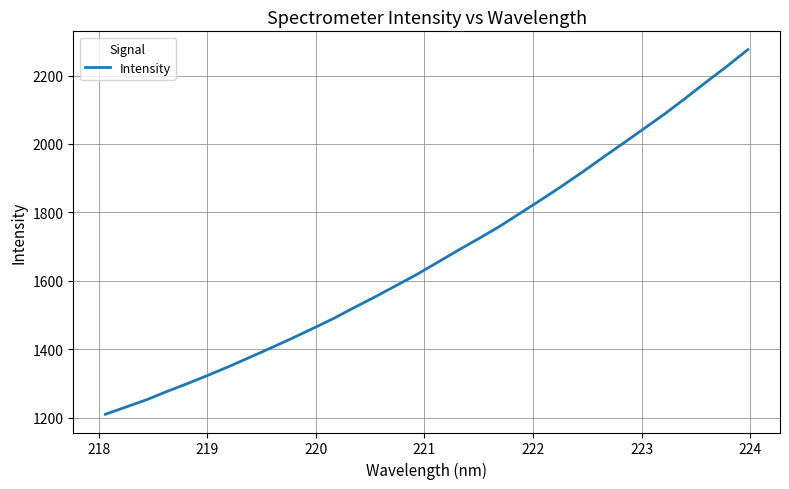

What is the greatest value displayed?

2275.8